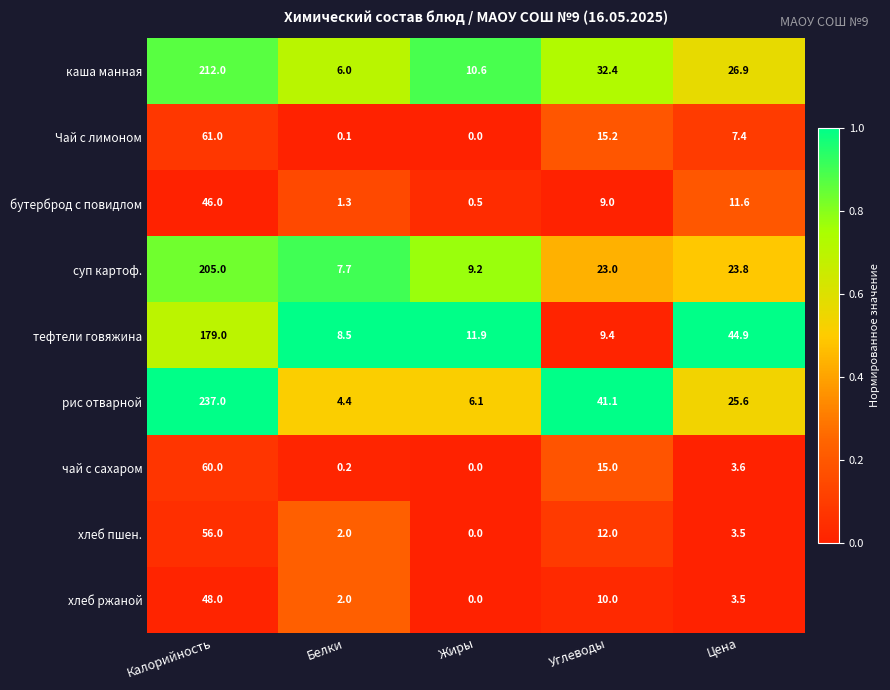

Which category has the lowest value across all series?

Жиры